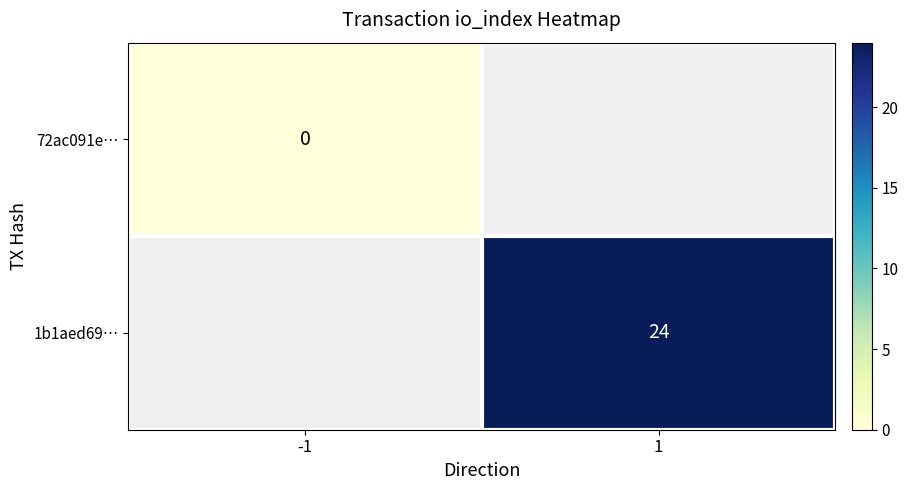

The value of 1b1aed69… at 1 is 13.1. True or false?

False